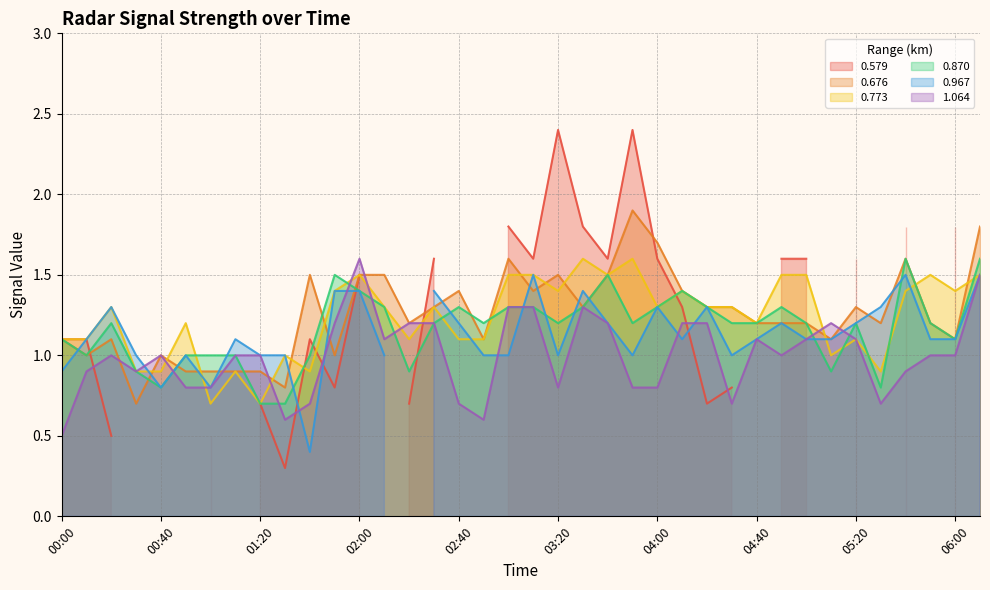

Between 00:20 and 01:20, which is larger?

00:20